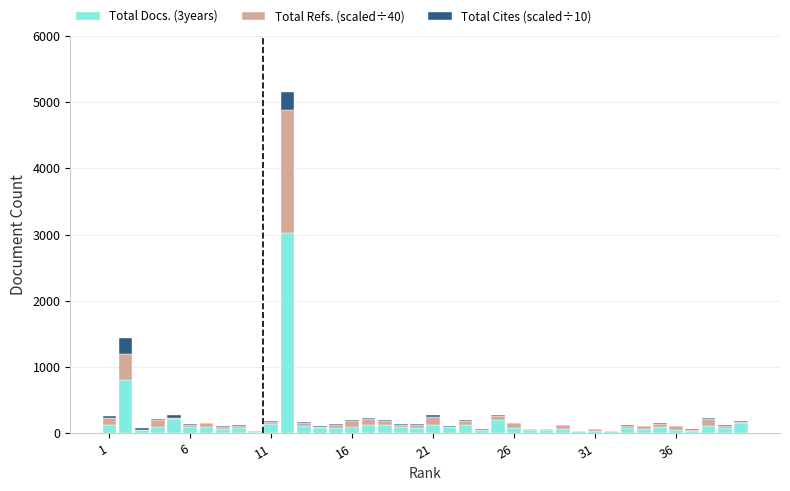

What is the maximum value for Total Docs. (3years)?

3022.0